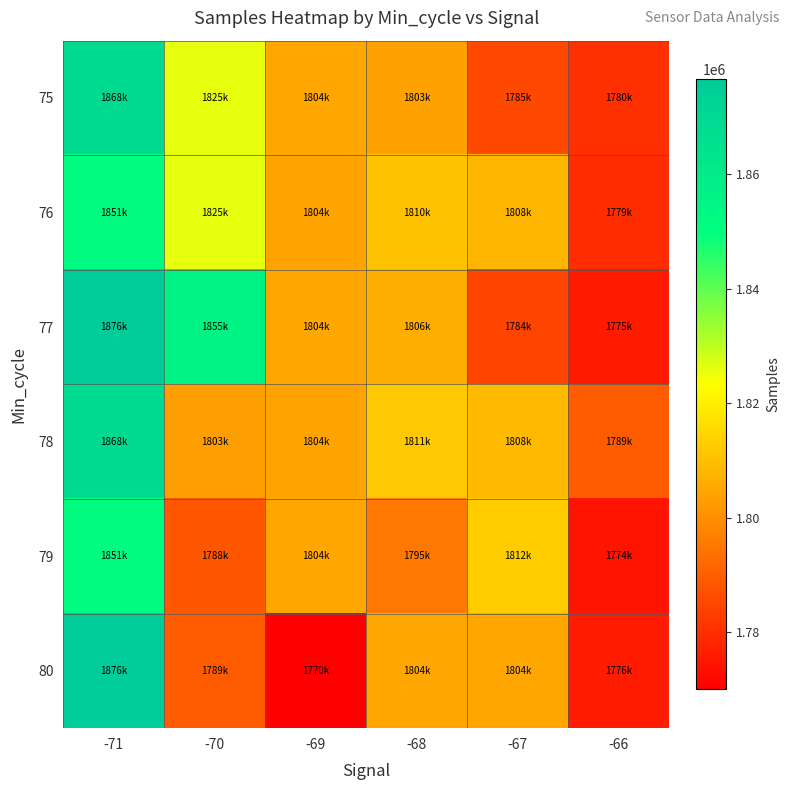

Reading left to right, extract all data points from this chart.

75: -71=1868773	-70=1825899	-69=1804829	-68=1803885	-67=1785380	-66=1780374
76: -71=1851901	-70=1825819	-69=1804397	-68=1810423	-67=1808073	-66=1779556
77: -71=1876600	-70=1855652	-69=1804805	-68=1806495	-67=1784551	-66=1775663
78: -71=1868773	-70=1803054	-69=1804243	-68=1811937	-67=1808845	-66=1789325
79: -71=1851901	-70=1788019	-69=1804829	-68=1795551	-67=1812760	-66=1774530
80: -71=1876600	-70=1789512	-69=1770021	-68=1804841	-67=1804841	-66=1776252